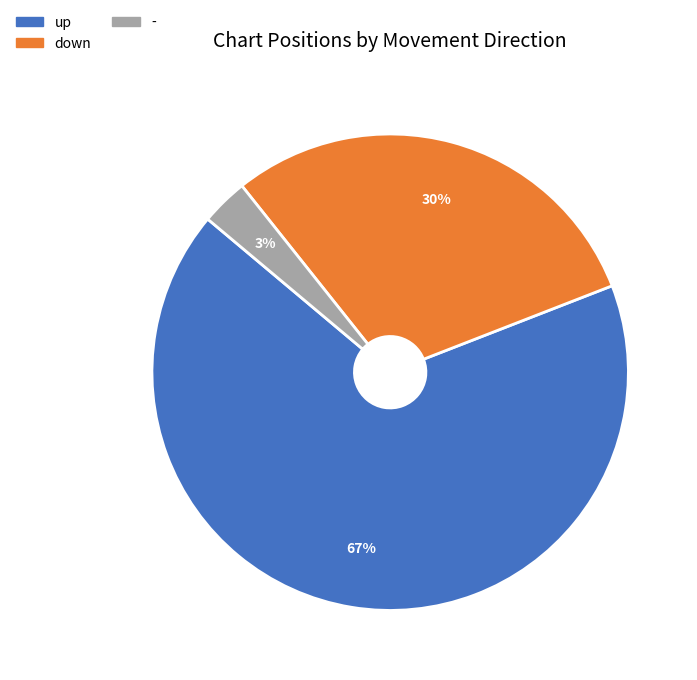

To the nearest percent, what portion does - represent?

3%